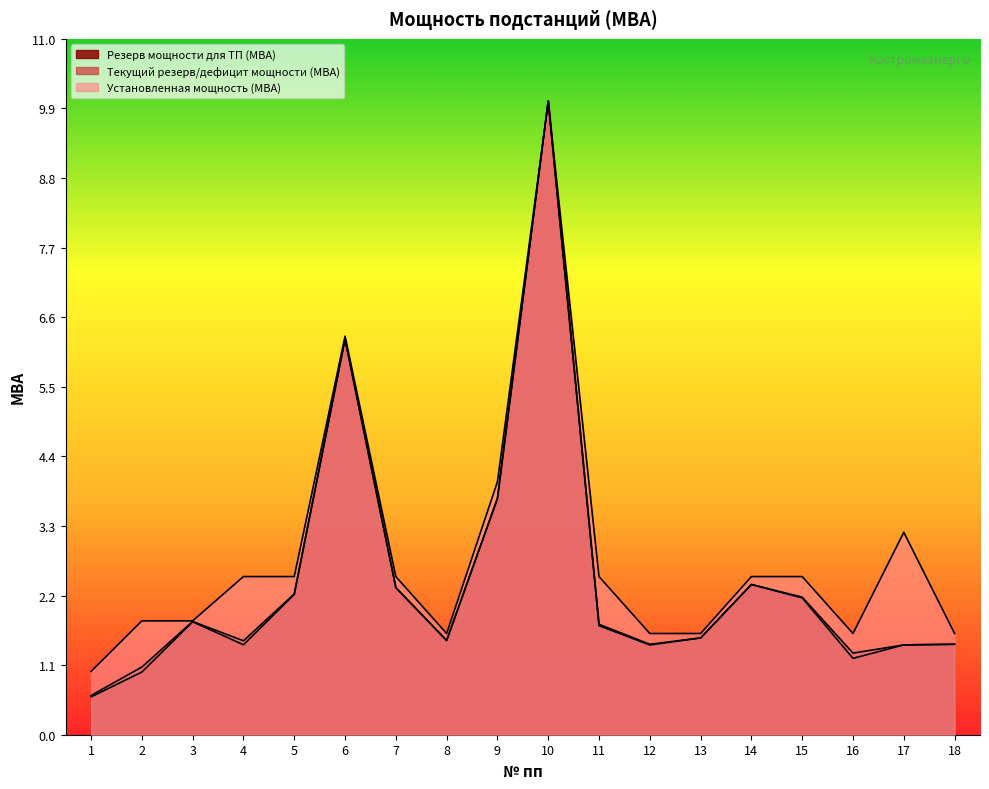

Read the Текущий резерв/дефицит мощности (МВА) value at 16.

1.3